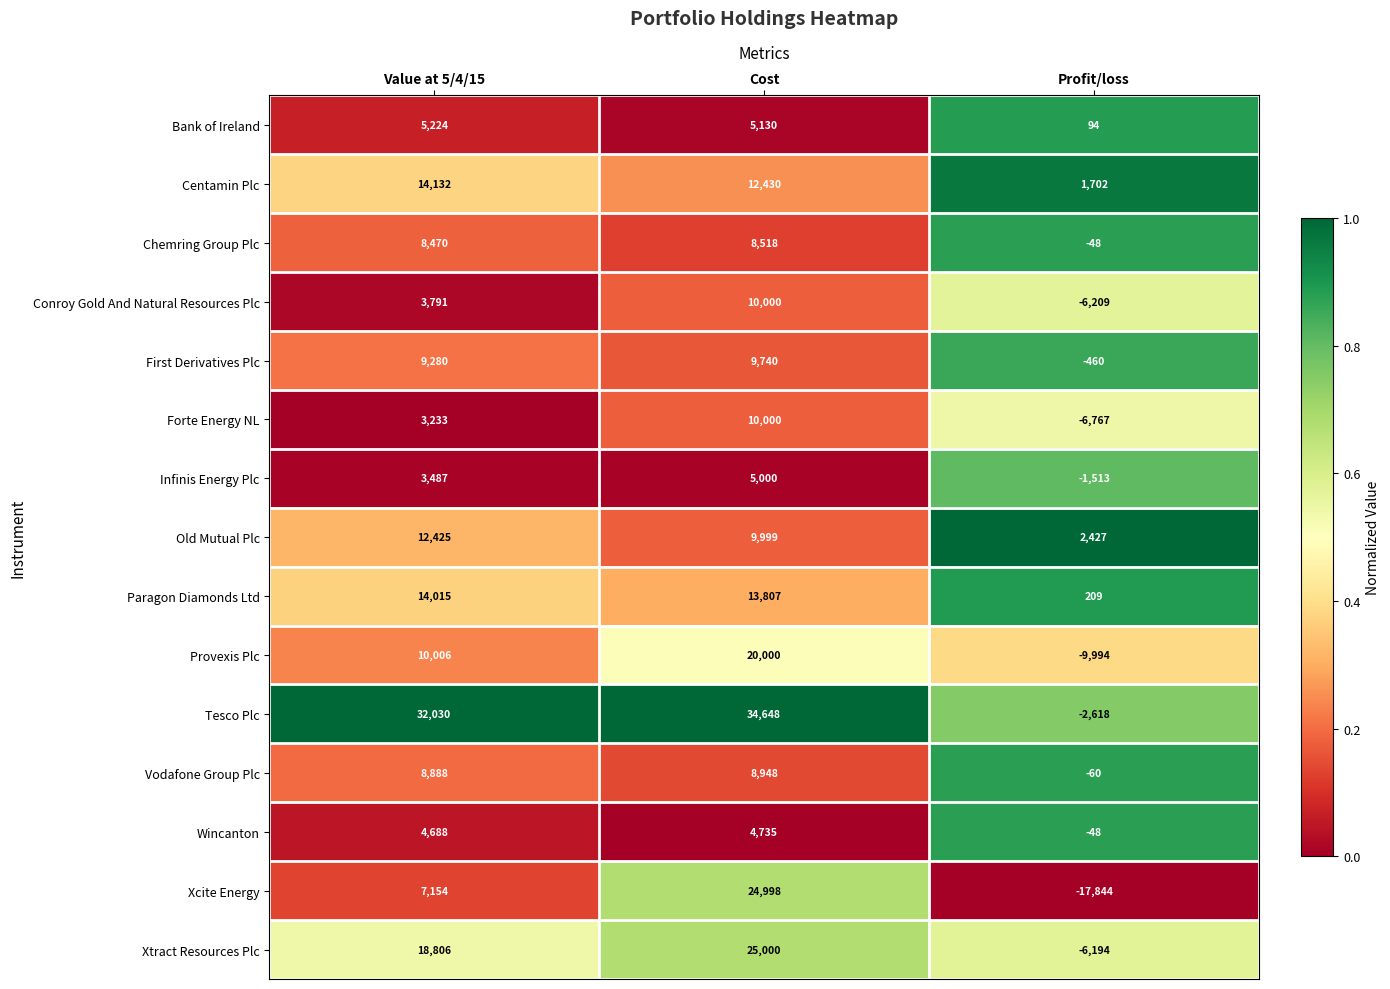

What is the spread (max minus min) of values at Value at 5/4/15?

28797